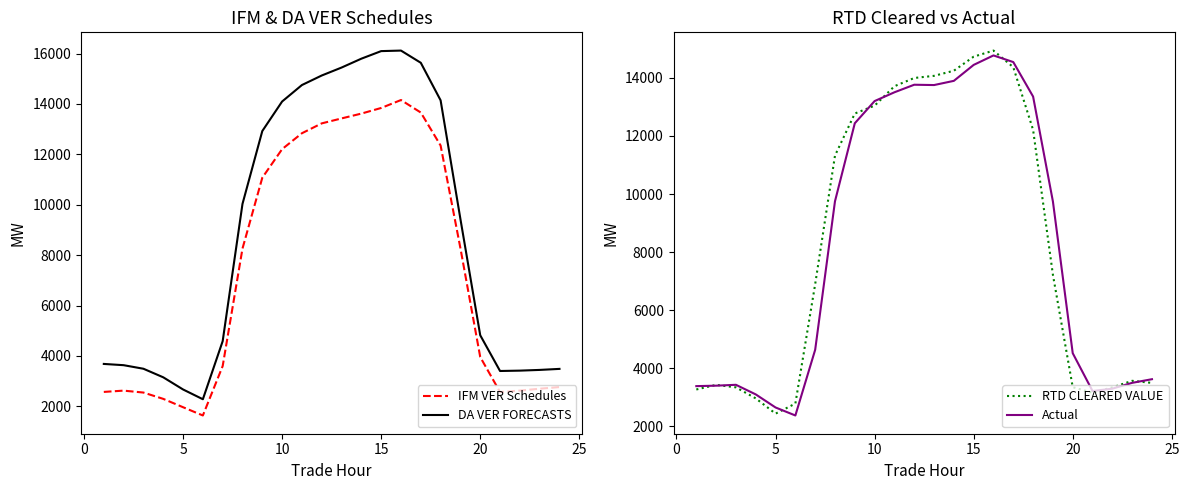

True or false: IFM VER Schedules and DA VER FORECASTS intersect in this chart.

False